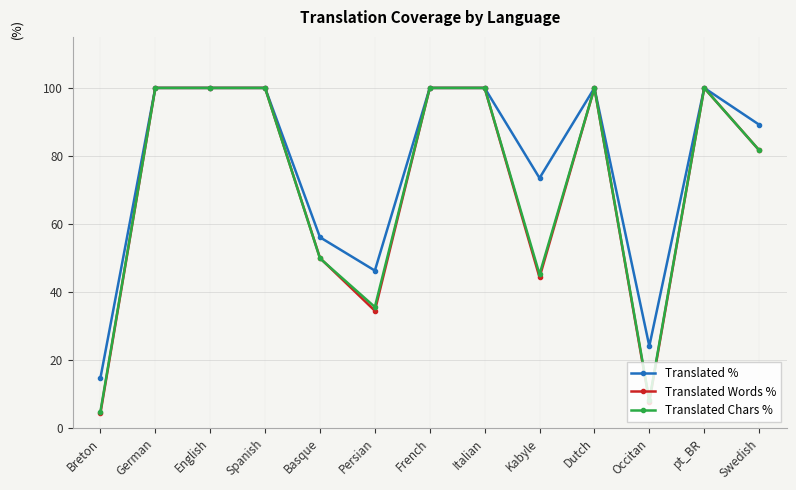

Is the value of Translated Words % at Persian greater than the value of Translated % at pt_BR?

No